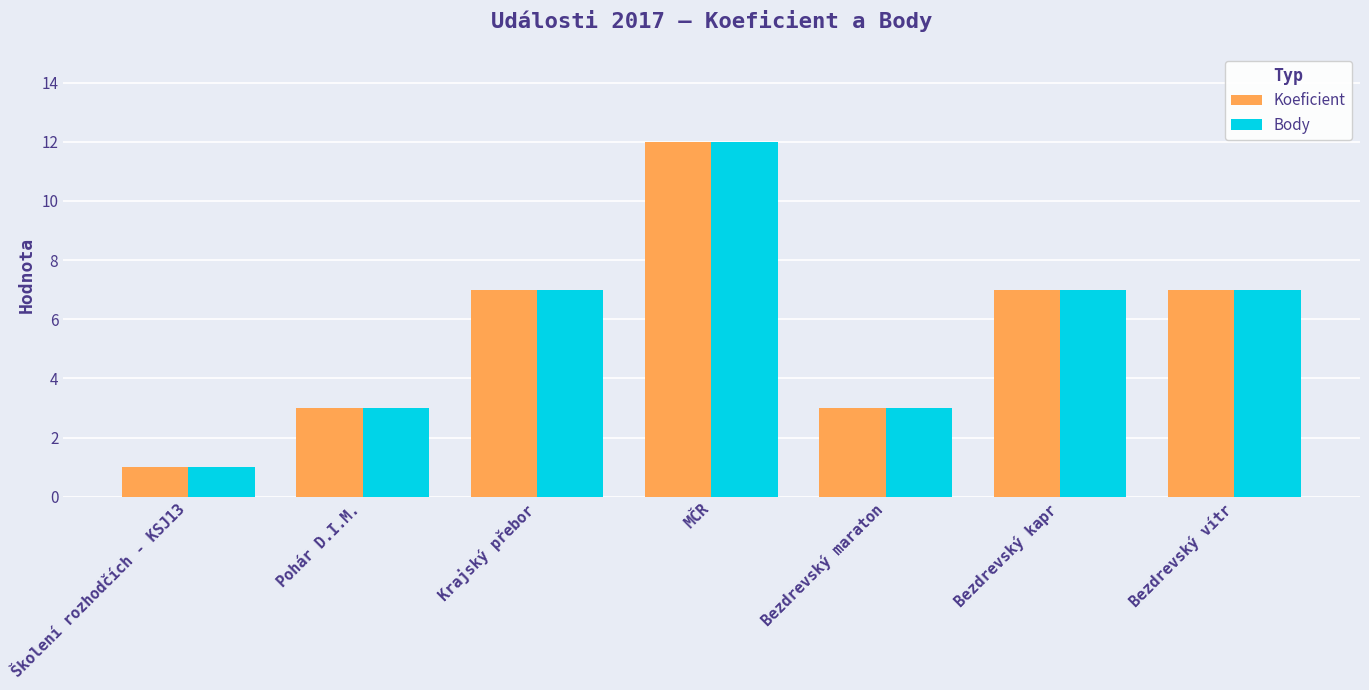

Reading left to right, extract all data points from this chart.

Koeficient: 1	3	7	12	3	7	7
Body: 1	3	7	12	3	7	7